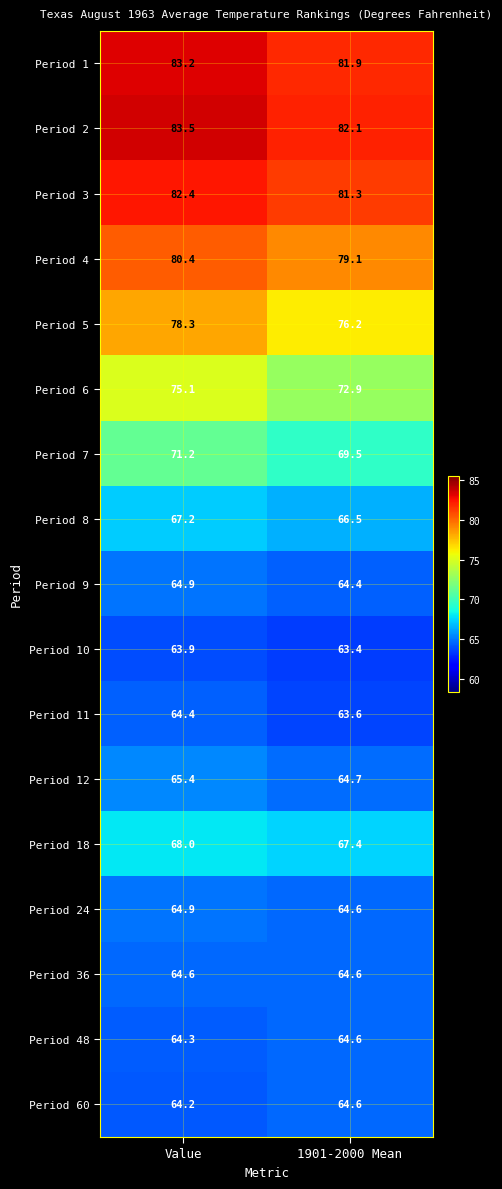

Where does the Period 4 series first go above 80?

Value